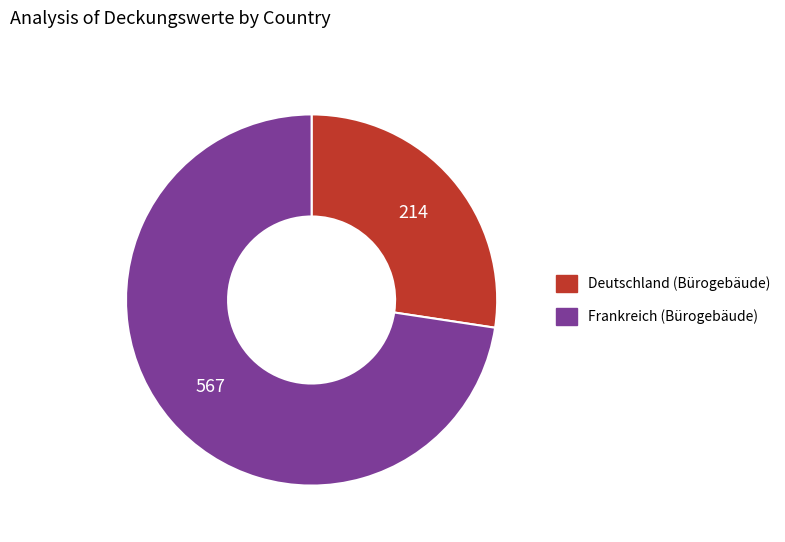

Does any single category account for the majority?

Yes